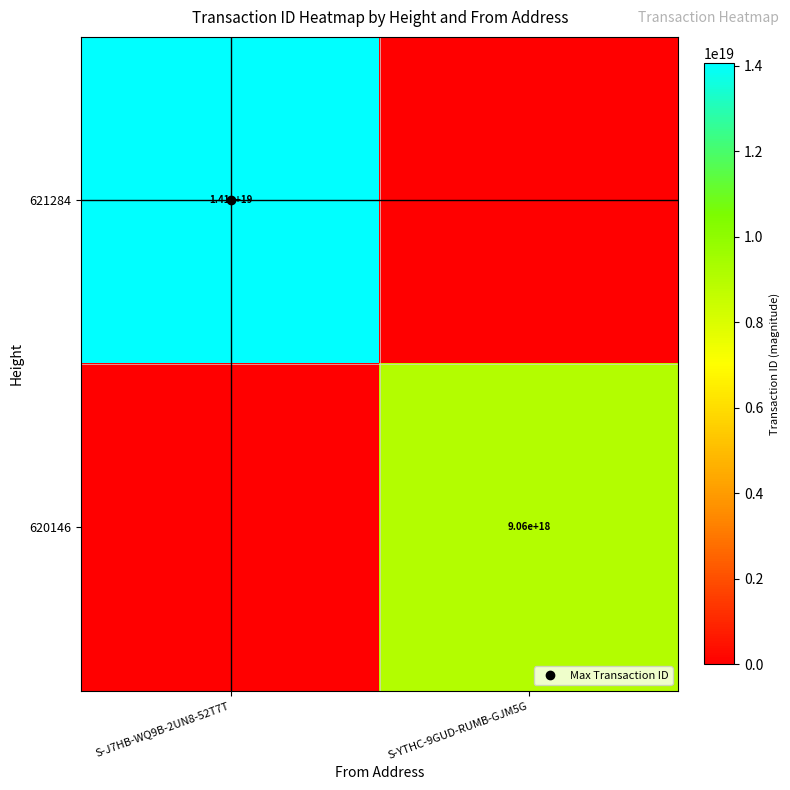

Count the 621284 values in the range 0 to 14060365097403533312.

2